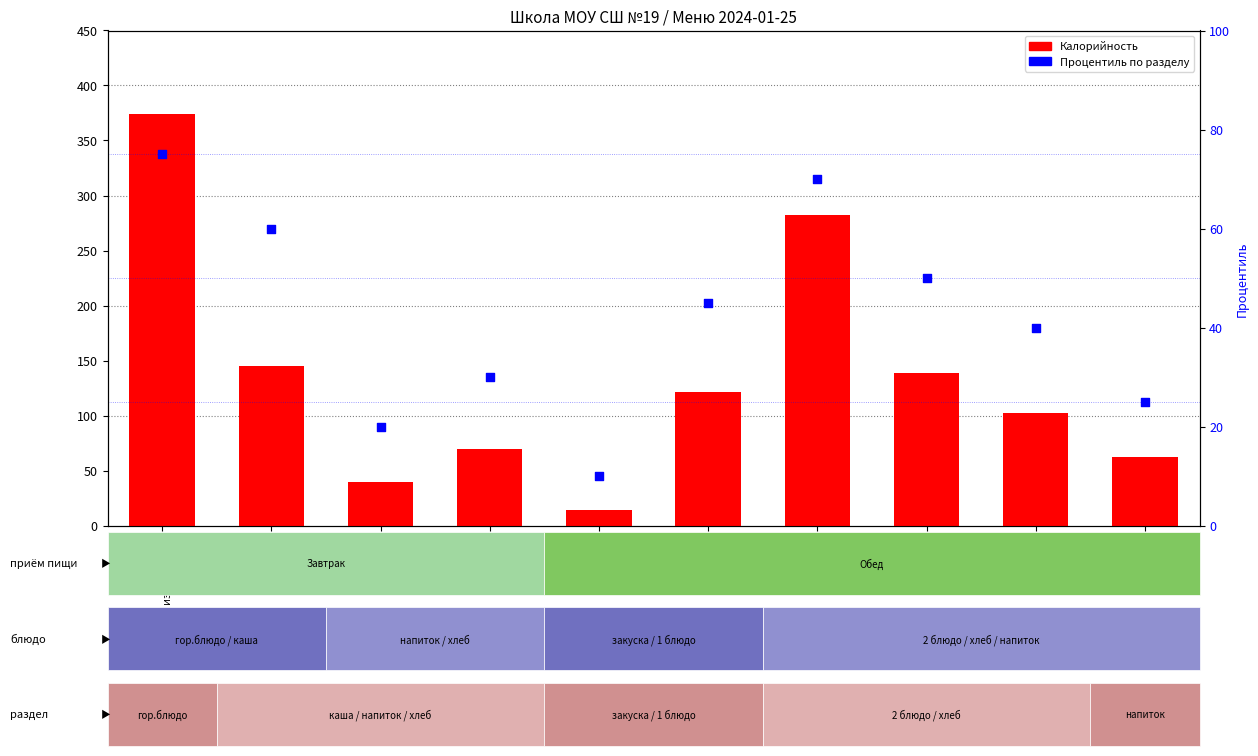

Which series contains the highest Y value?

Калорийность